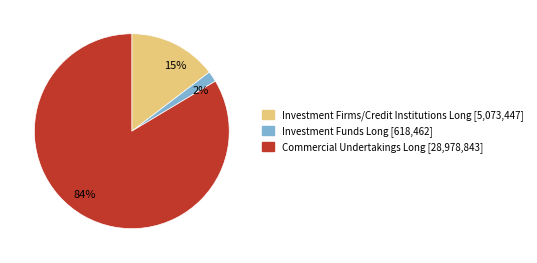

Which category has the smallest portion of the pie?

Investment Funds Long [618,462]